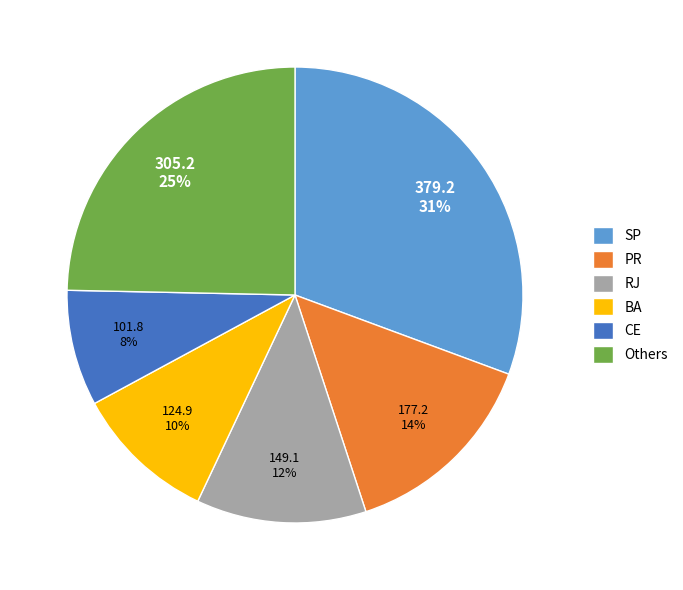

What percentage is the RJ slice, to the nearest percent?

12%